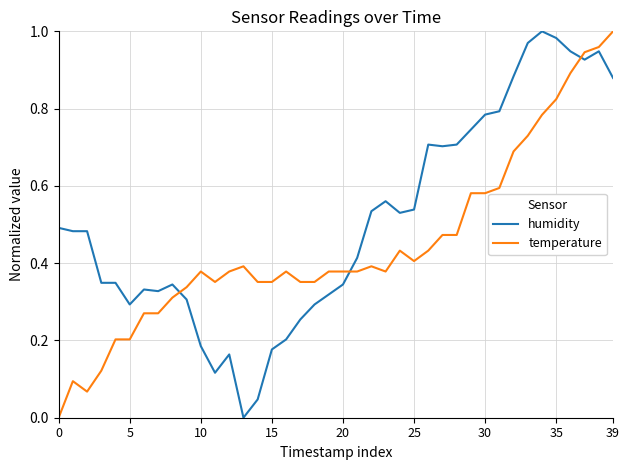

Which series has the largest total across all categories?

humidity